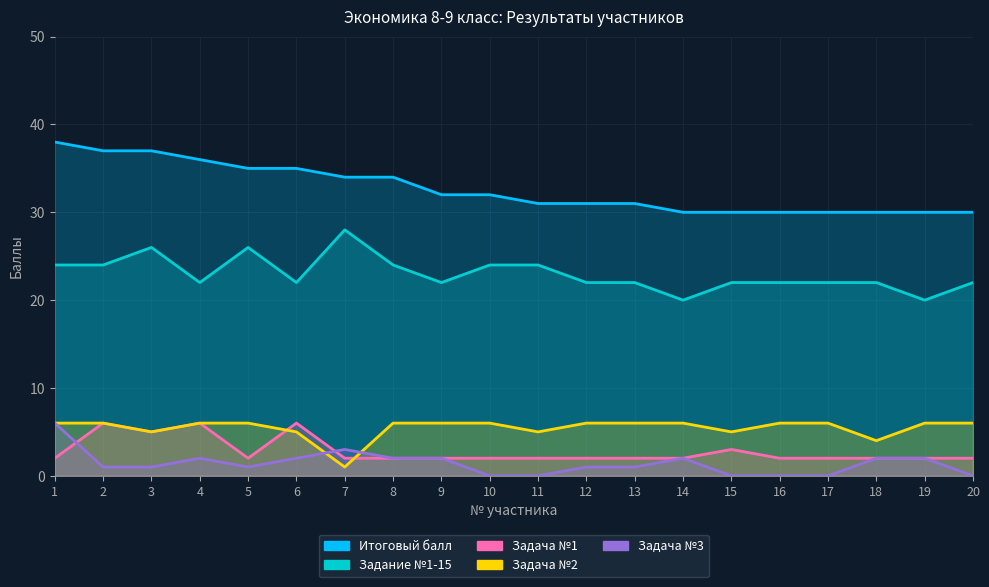

At which label does Задача №1 reach its minimum?

1